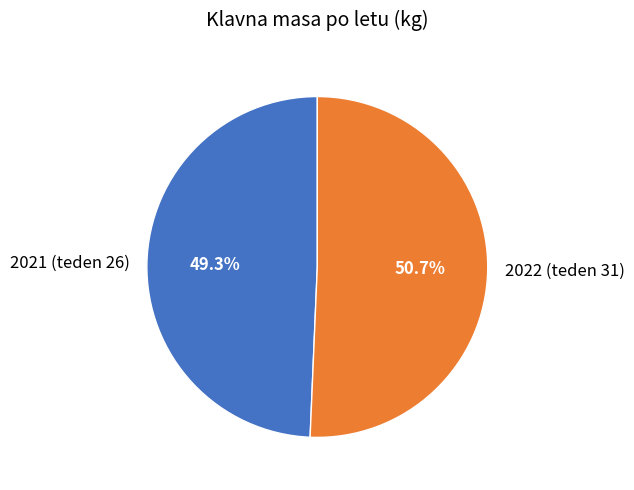

Is it true that 2022 (teden 31) is 45% of the pie?

False